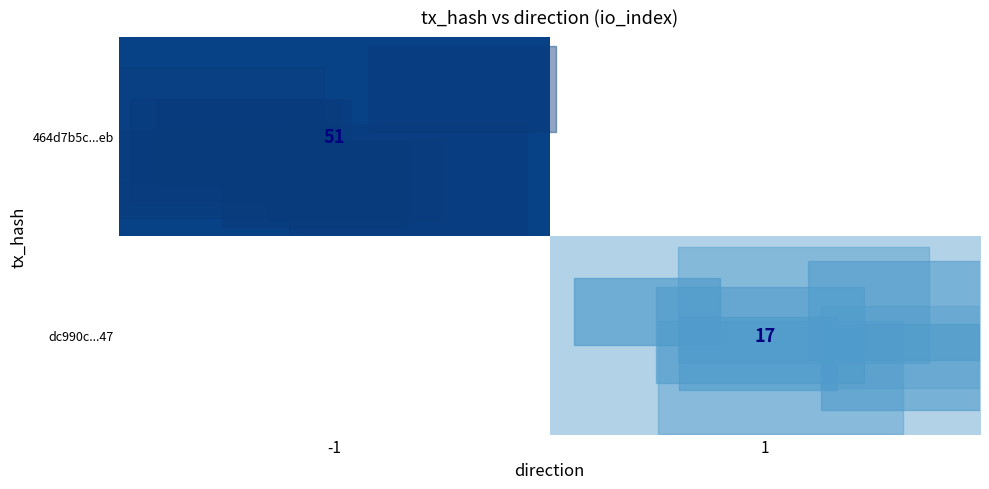

What is the minimum value shown in the chart?

17.0